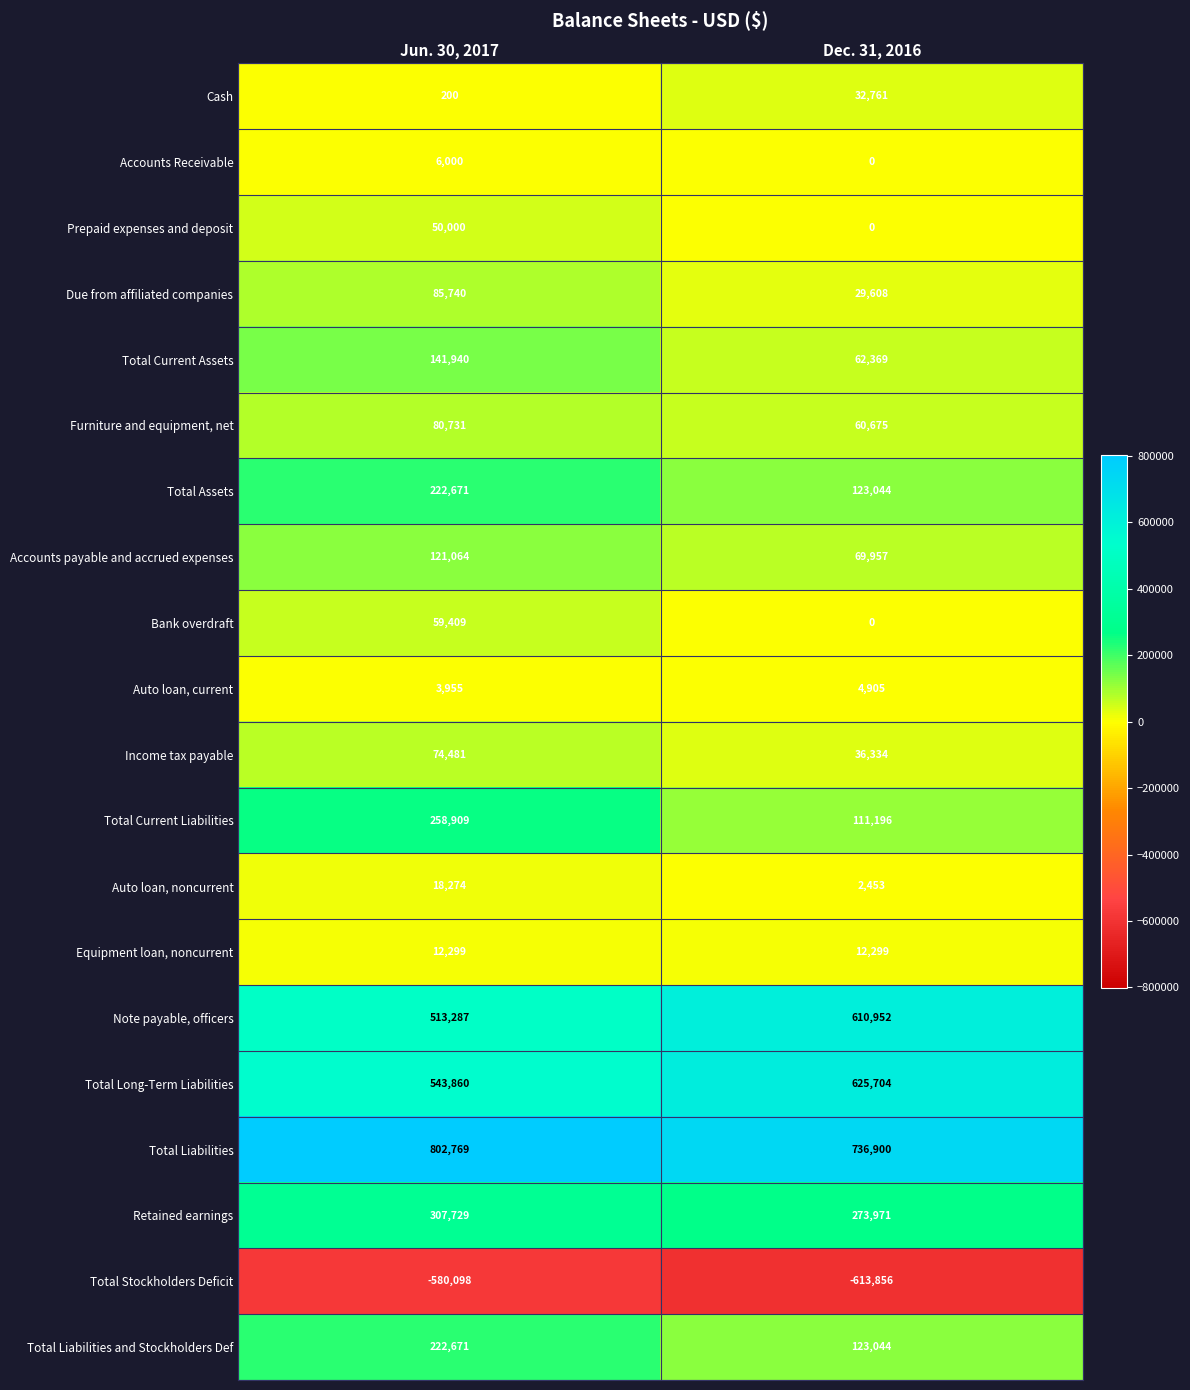

What is the greatest value displayed?

802769